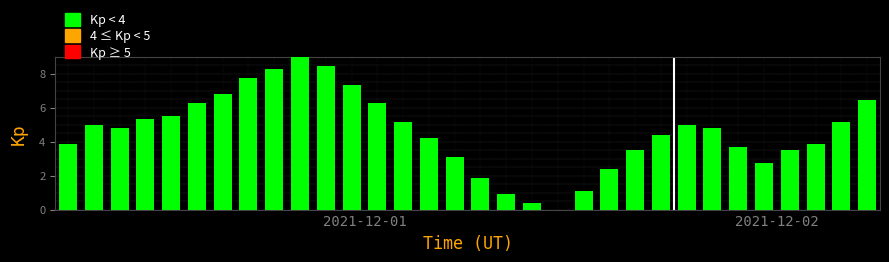

What is the maximum value shown in the chart?

9.0